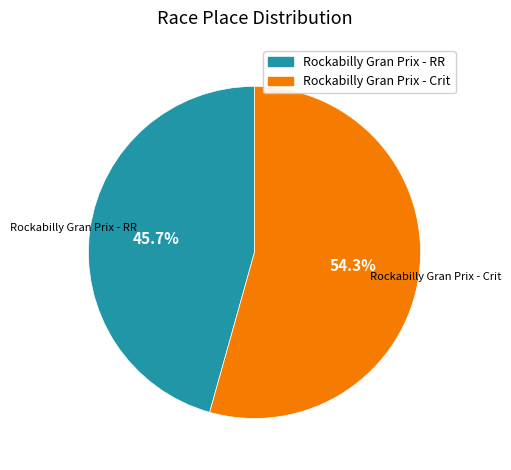

To the nearest percent, what is the difference between the largest and smallest slice percentages?

9%